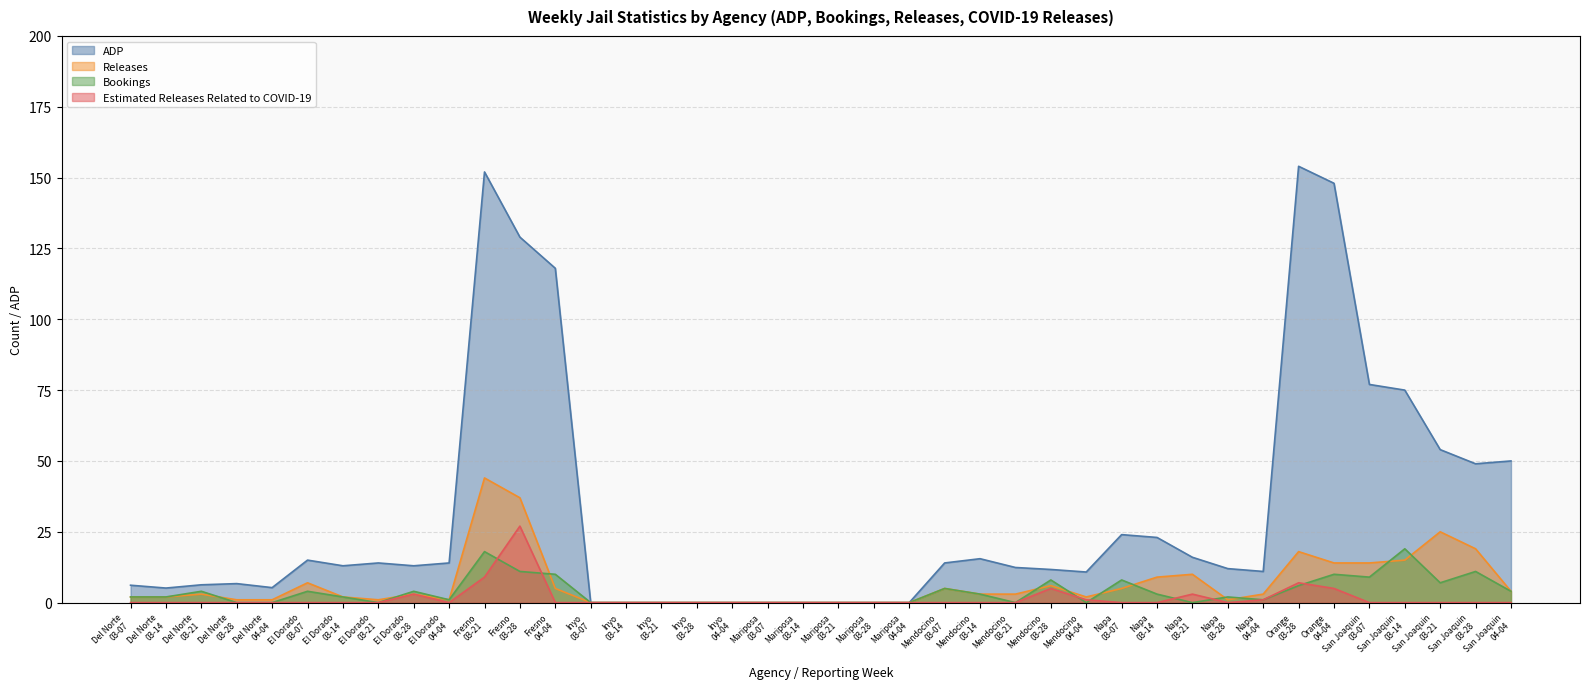

What is the sum of all Estimated Releases Related to COVID-19 values?

61.0